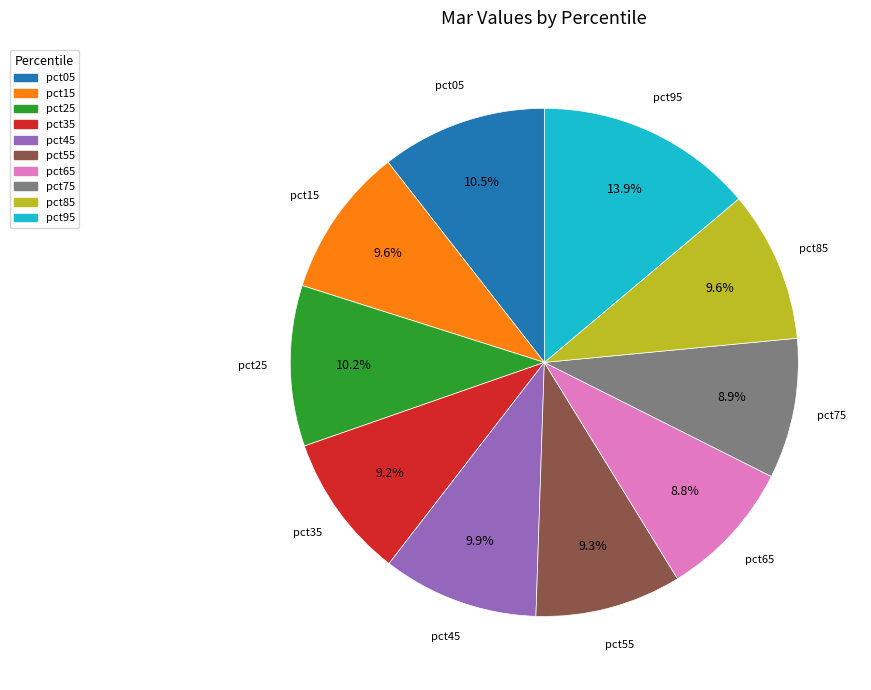

How much of the chart is everything except pct45?

90.1%